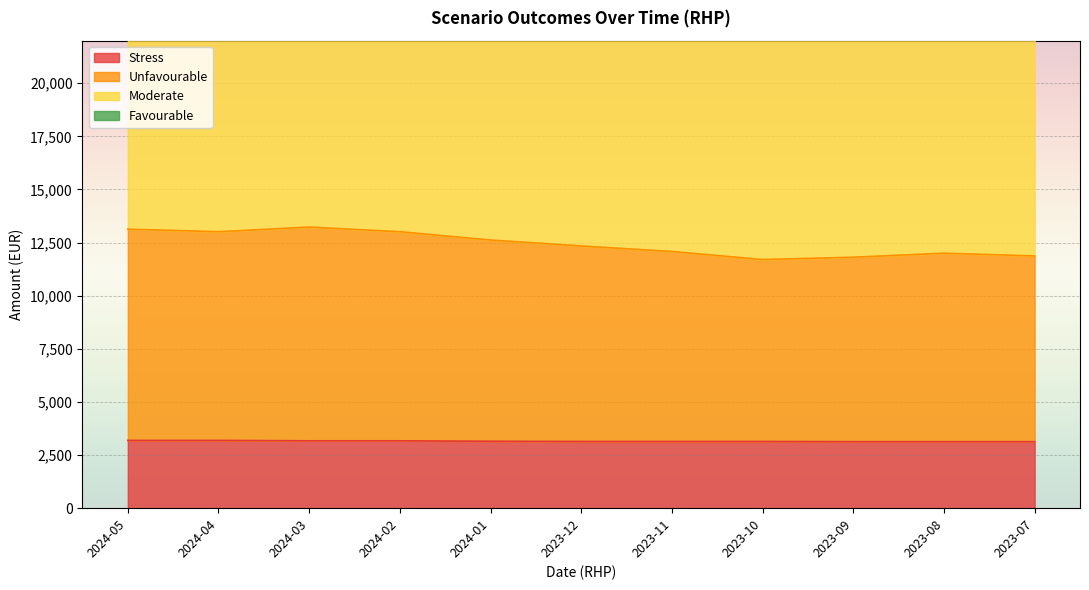

Read the Unfavourable value at 2023-07.

11870